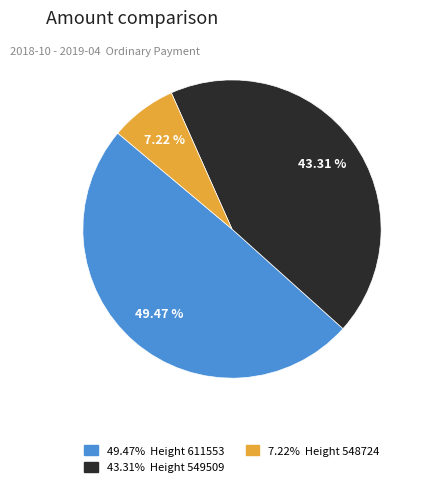

Does any single category account for the majority?

No